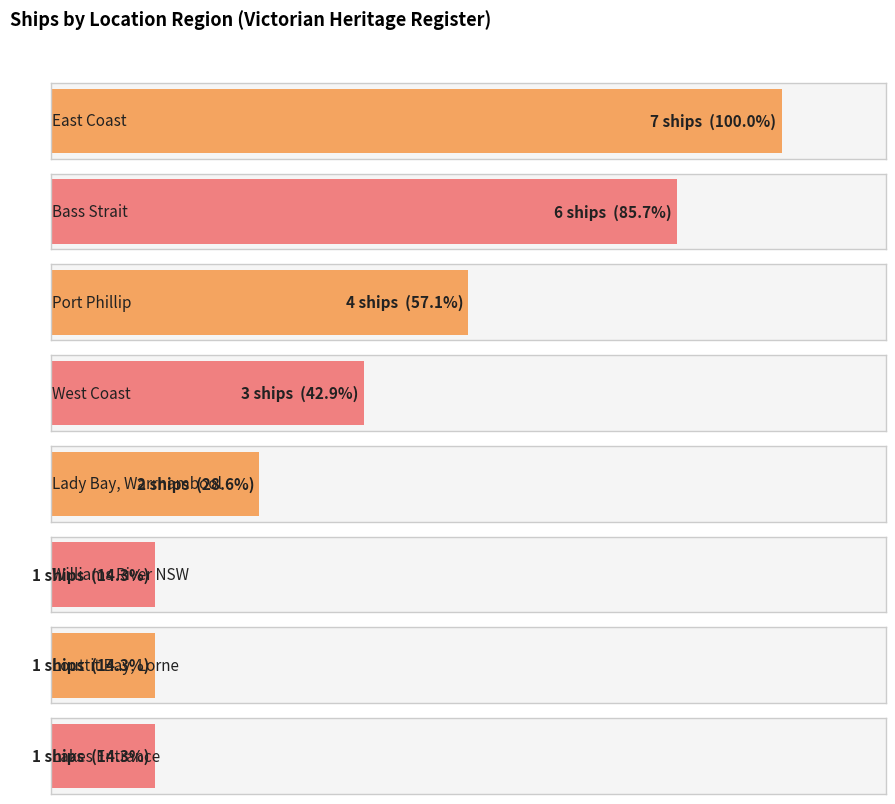

At which label does the data first exceed 3?

East Coast